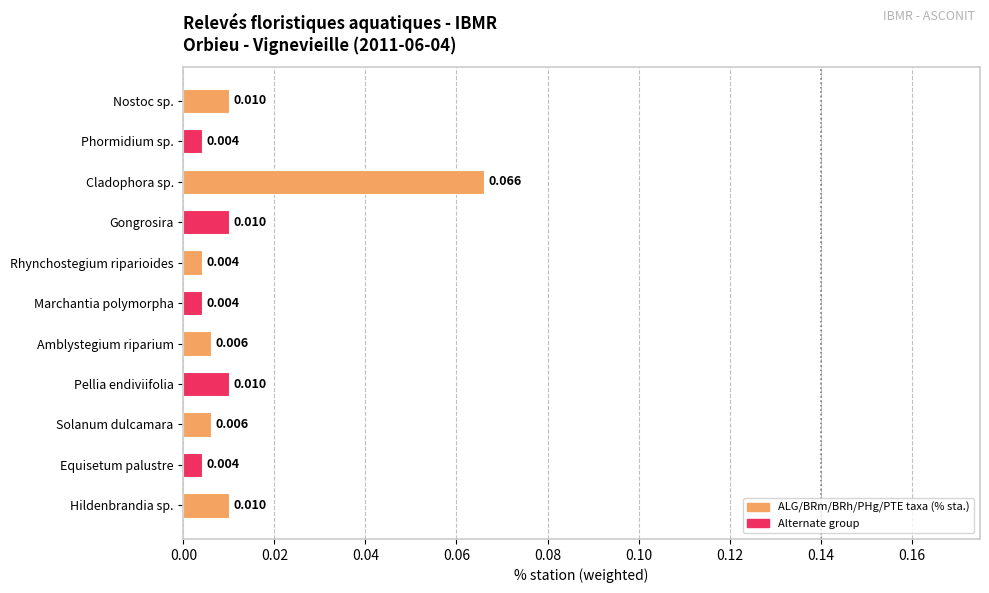

Which has a higher value, Phormidium sp. or Amblystegium riparium?

Amblystegium riparium